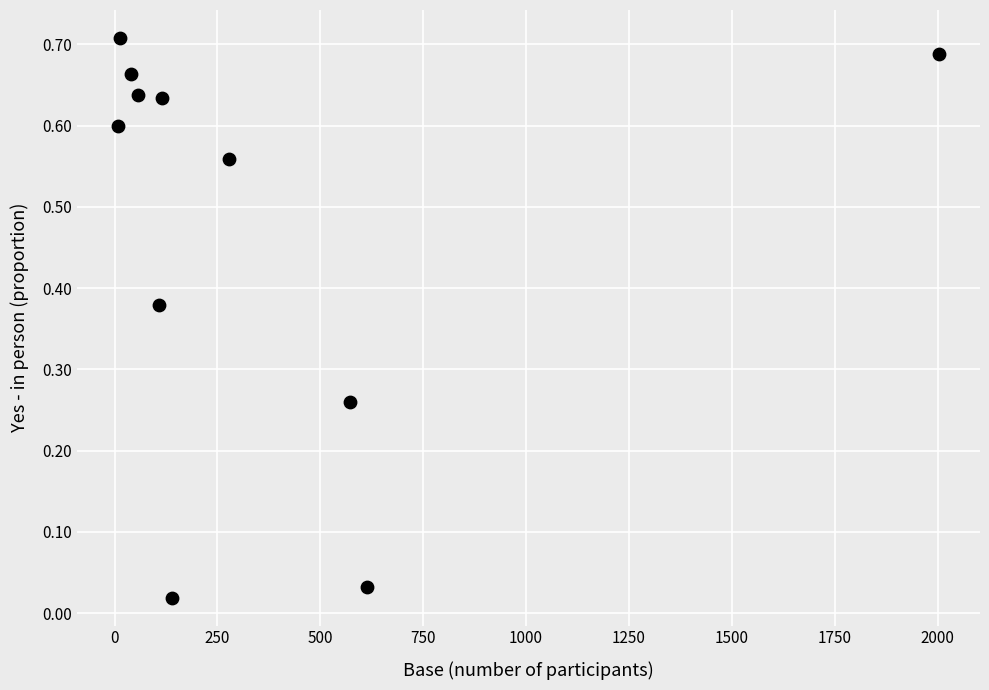

What is the average Y value?

0.5